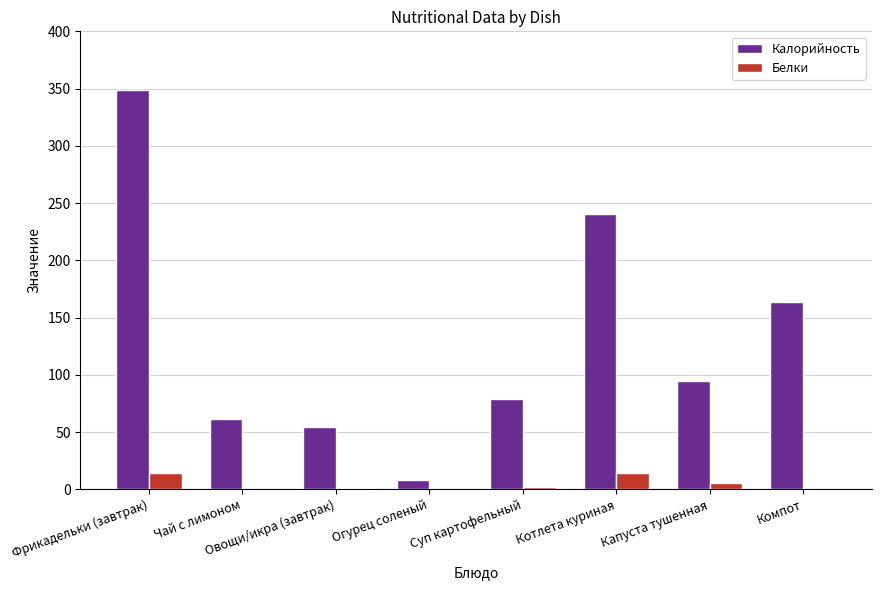

The Калорийность series shows 8.4 at Огурец соленый. True or false?

True